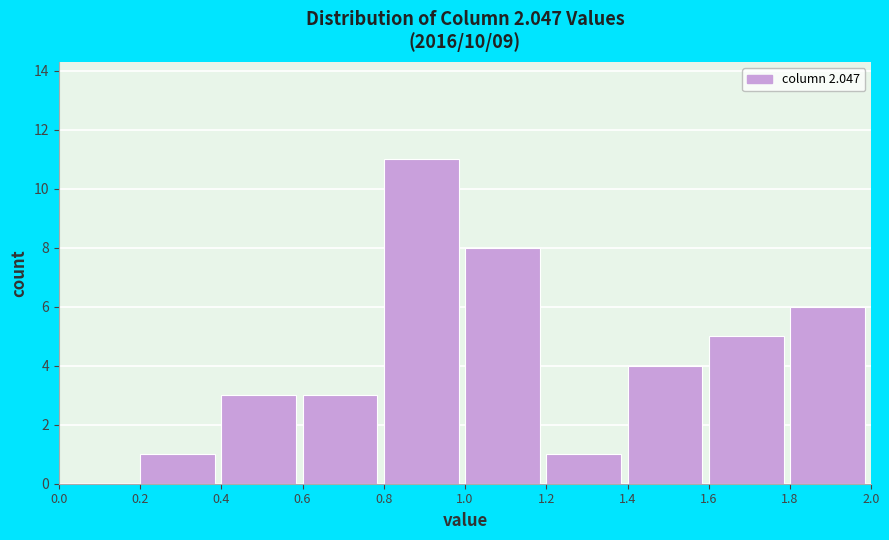

Over which range of the x-axis is the bar tallest?

0.8 to 1.0